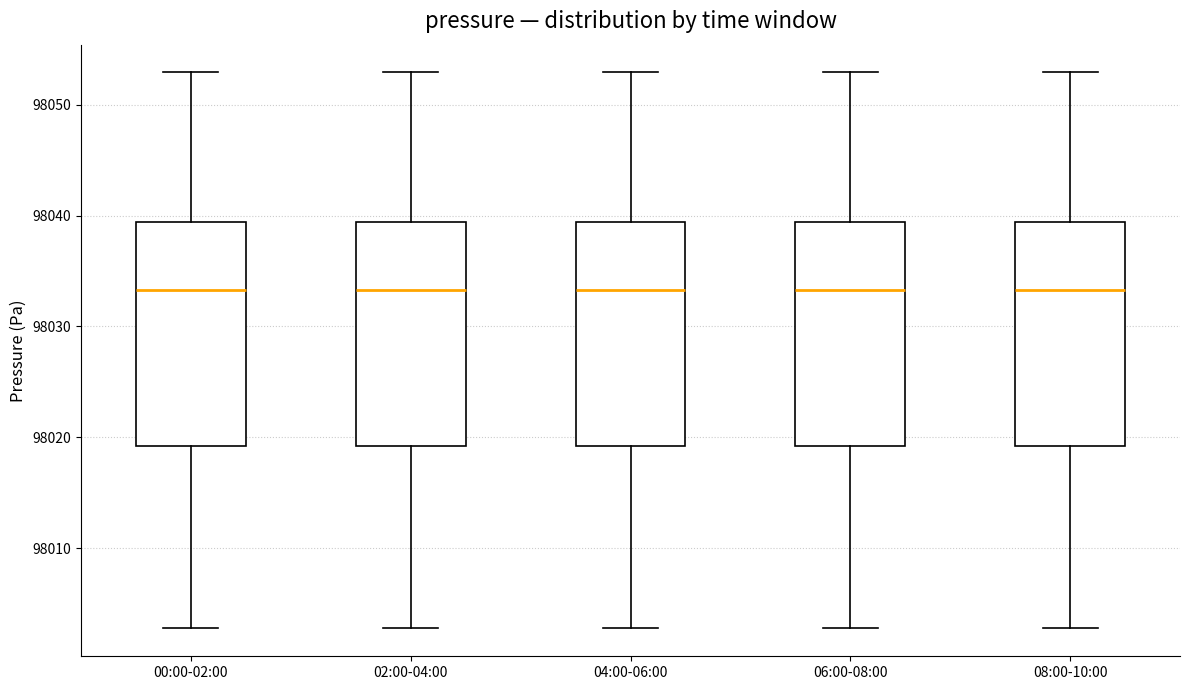

Reading left to right, transcribe this box plot: for each box, give where its median line is, the range the box spans, and where its two whiskers end, as read against the y-axis. The values are not printed on the chart, so give them approximately, as read against the axis.

00:00-02:00: median 98033, box 98019 to 98039, whiskers 98003 to 98053
02:00-04:00: median 98033, box 98019 to 98039, whiskers 98003 to 98053
04:00-06:00: median 98033, box 98019 to 98039, whiskers 98003 to 98053
06:00-08:00: median 98033, box 98019 to 98039, whiskers 98003 to 98053
08:00-10:00: median 98033, box 98019 to 98039, whiskers 98003 to 98053